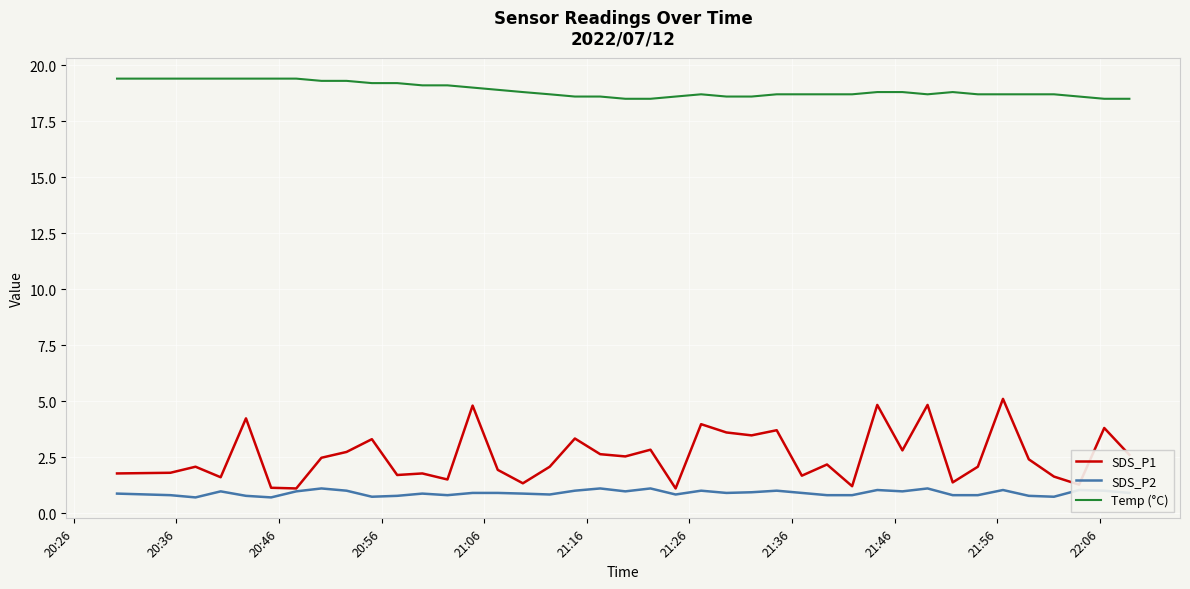

What is the minimum value for SDS_P2?

0.7